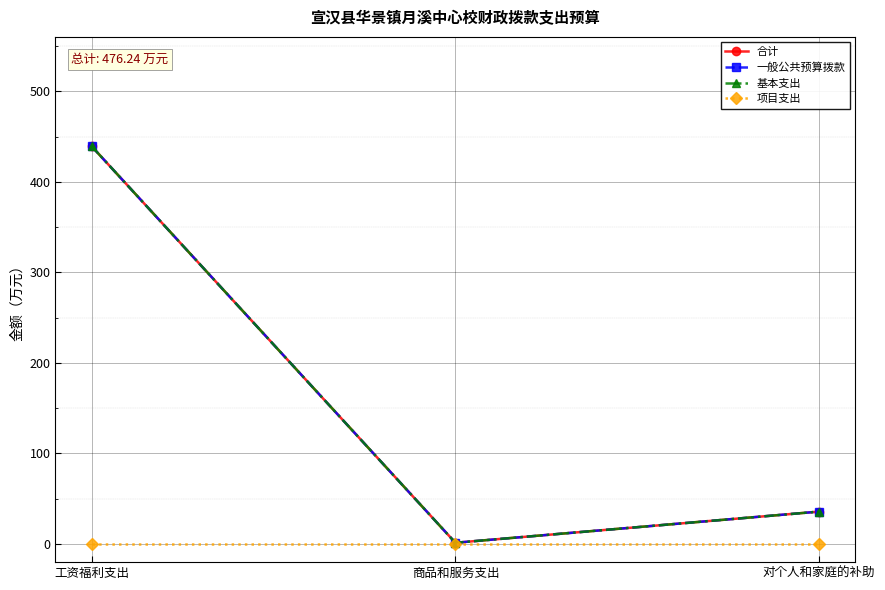

List the series in order of their peak value, lowest first.

项目支出, 合计, 一般公共预算拨款, 基本支出